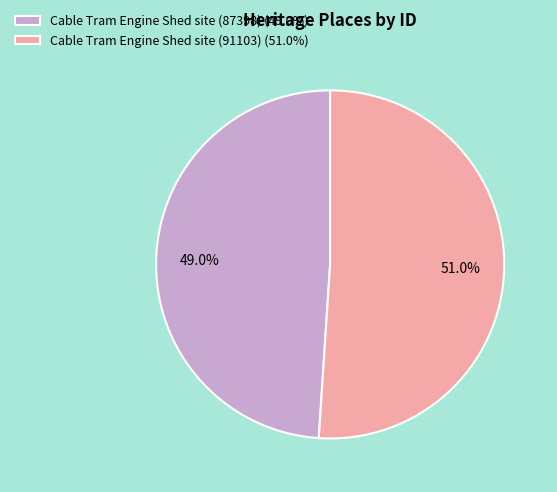

To the nearest percent, what portion does Cable Tram Engine Shed site (87398) represent?

49%